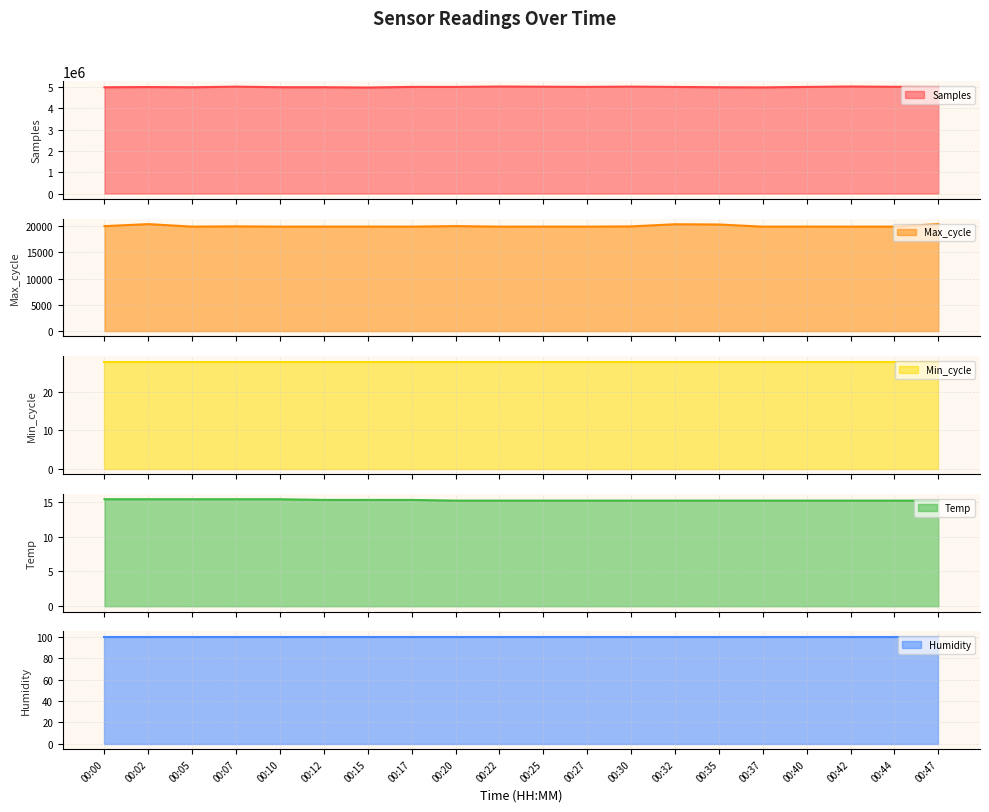

True or false: Samples has more than 2 points higher than both neighbors.

True